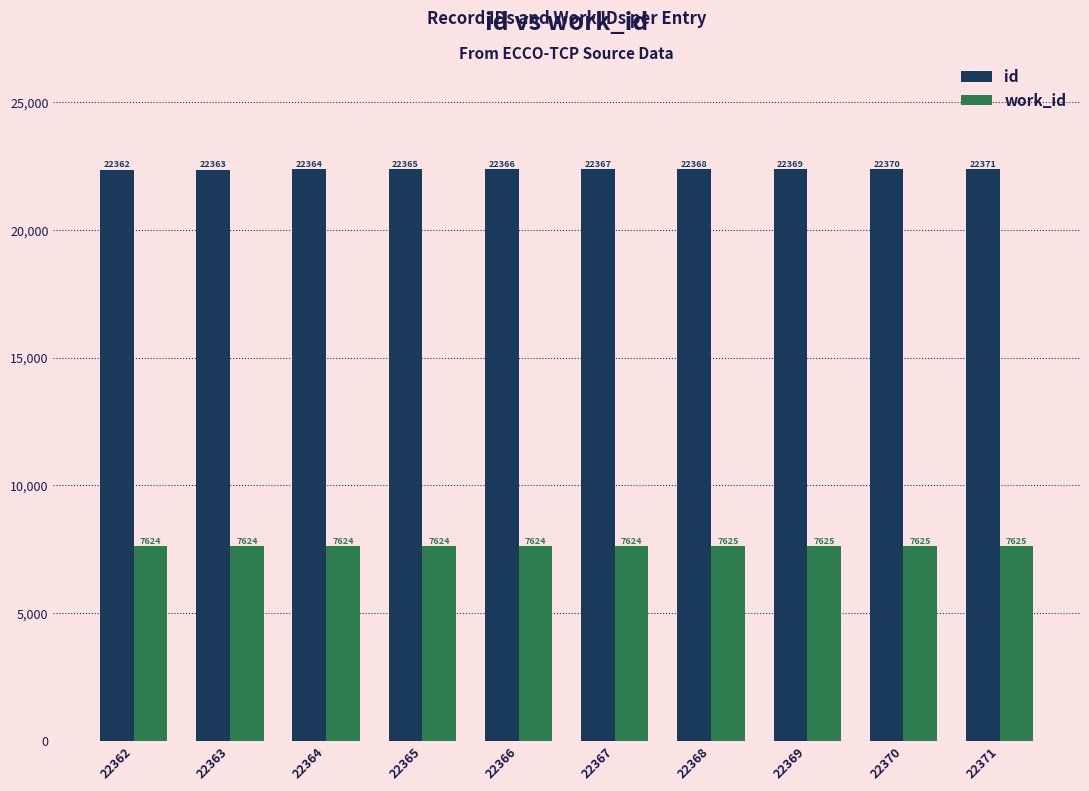

At how many categories does at least one series exceed 21987?

10